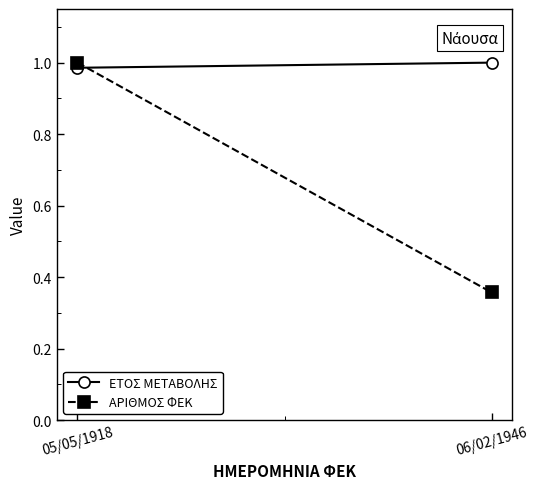

At 05/05/1918, list the series in order from smallest to largest.

ΕΤΟΣ ΜΕΤΑΒΟΛΗΣ, ΑΡΙΘΜΟΣ ΦΕΚ